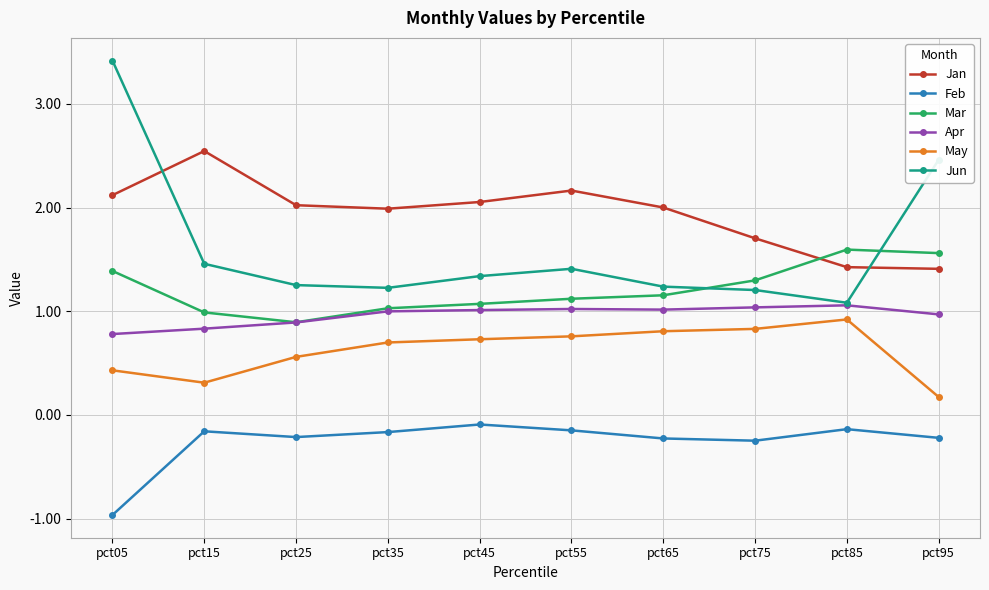

What is the difference between the second highest and minimum values in the Mar series?

0.7